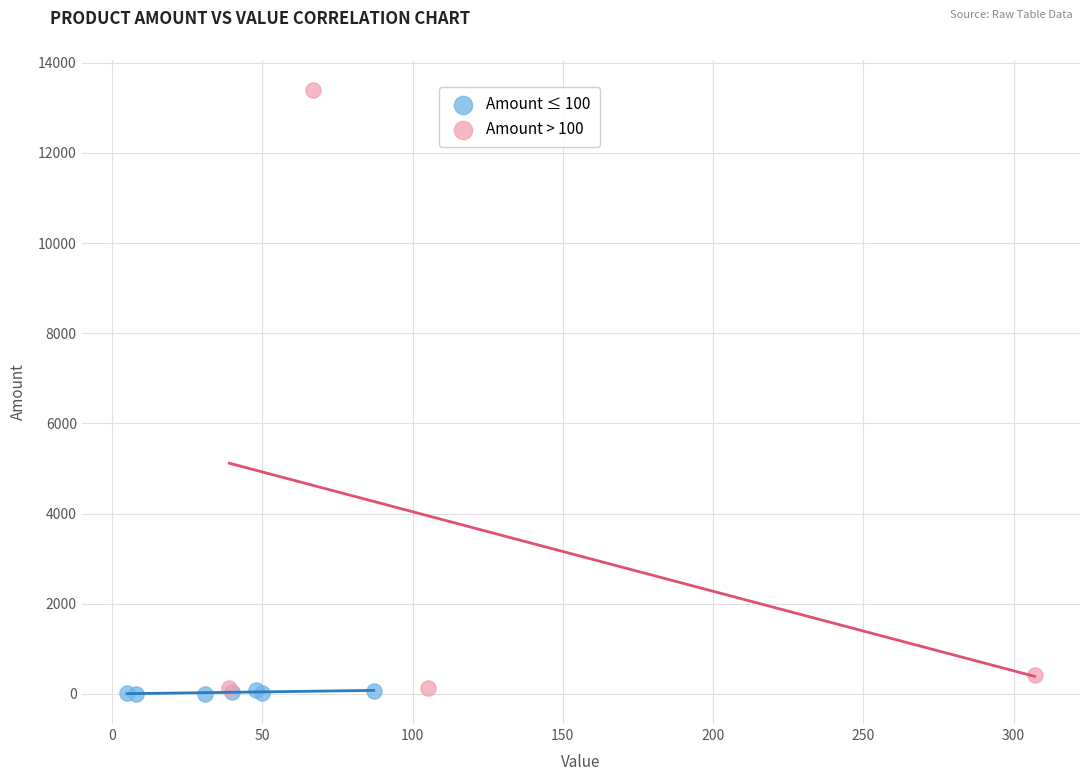

Which series contains the highest Y value?

Amount > 100